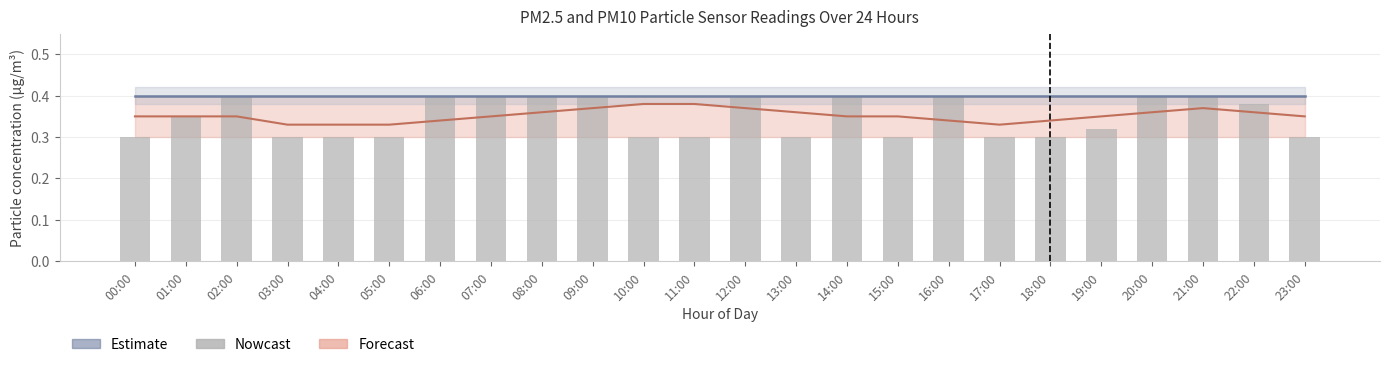

The value at 17:00 is 0.4. True or false?

False